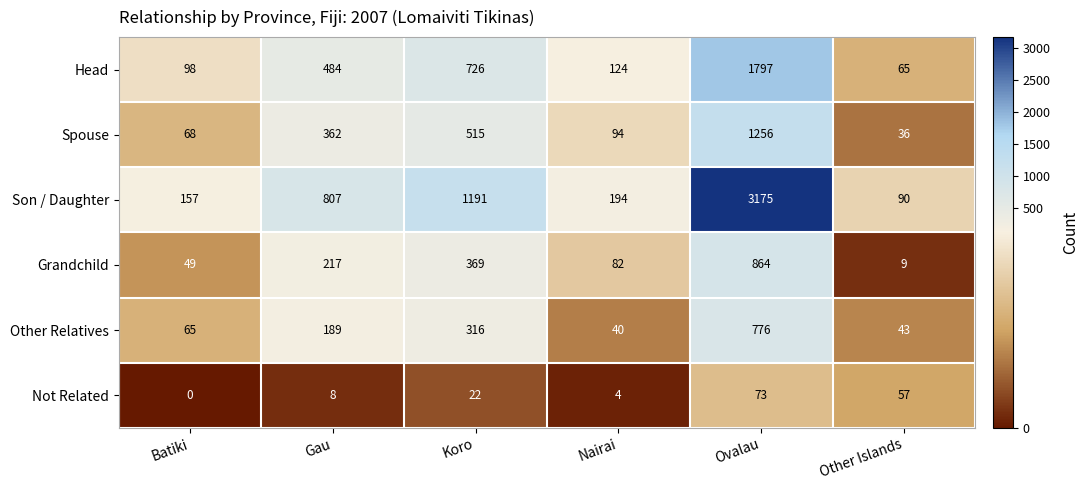

Which category has the highest value across all series?

Ovalau